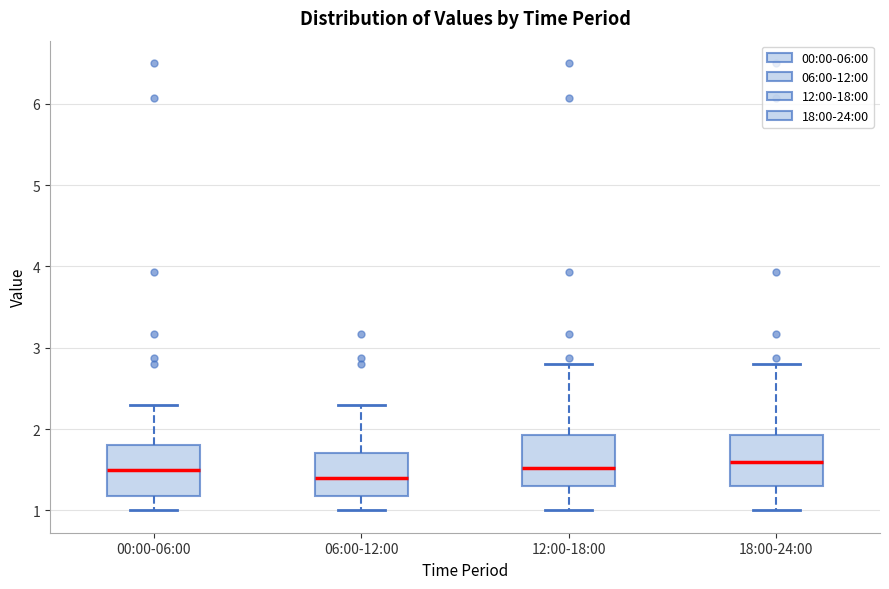

Where does the median line of the box for 12:00-18:00 sit on the y-axis? The values are not printed on the chart, so give them approximately, as read against the axis.

1.5